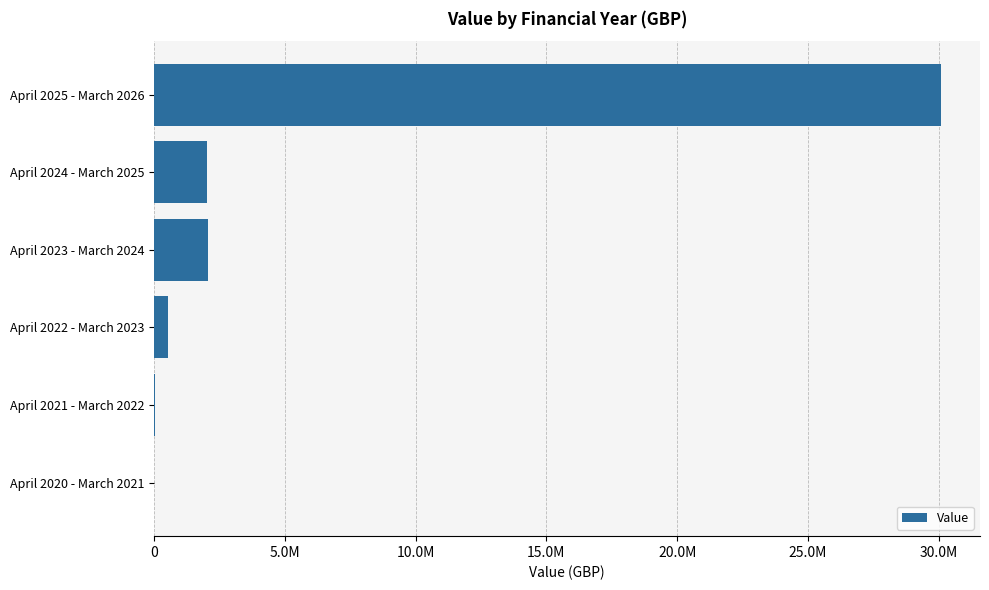

Are the bars horizontal?

Yes